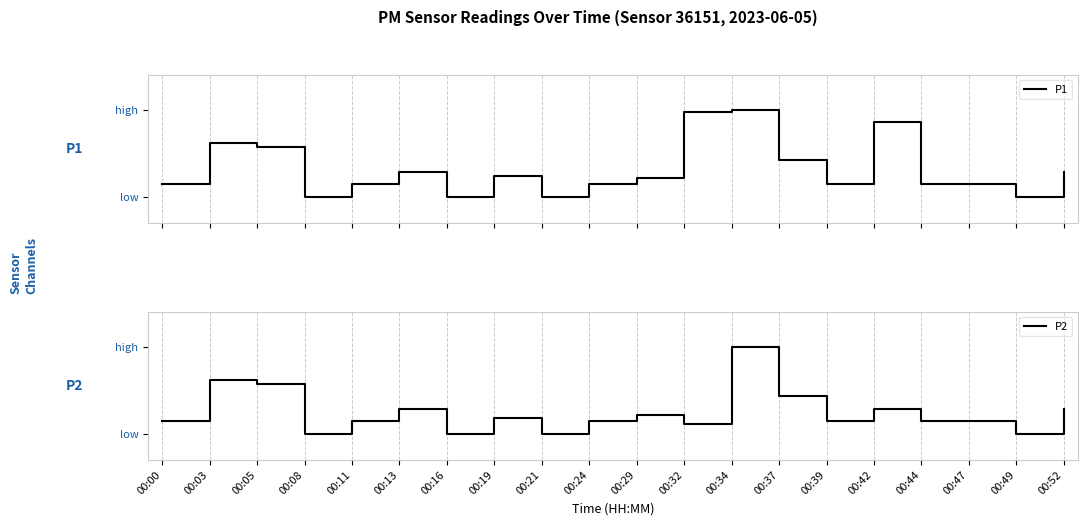

Rank the series by their maximum value, from highest to lowest.

P1, P2